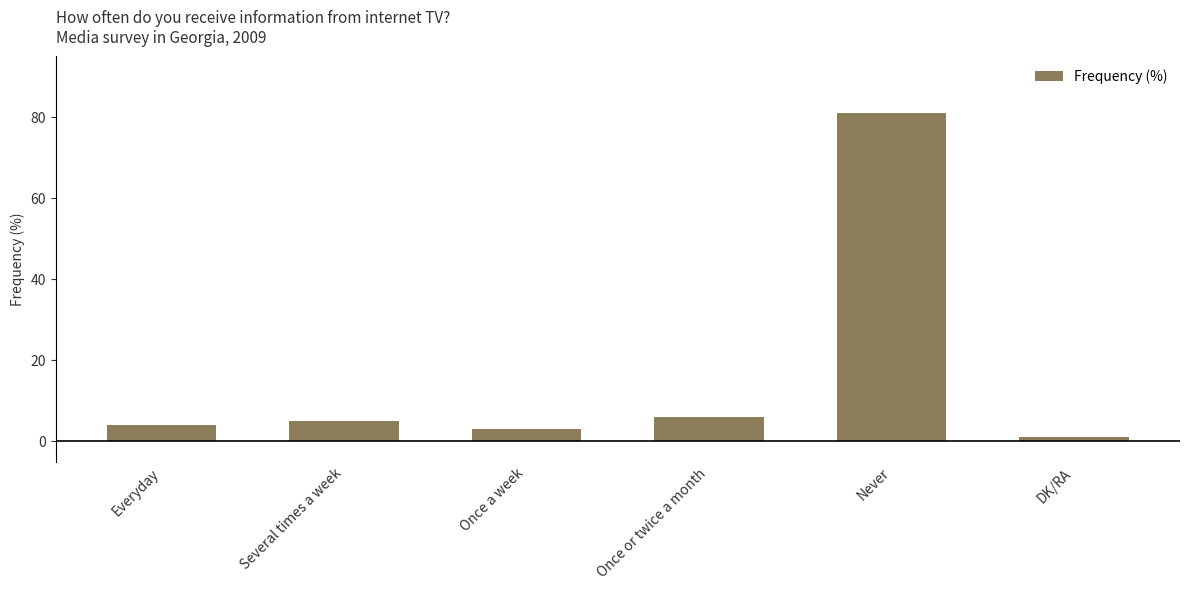

The chart shows a value of 4 at Everyday. True or false?

True